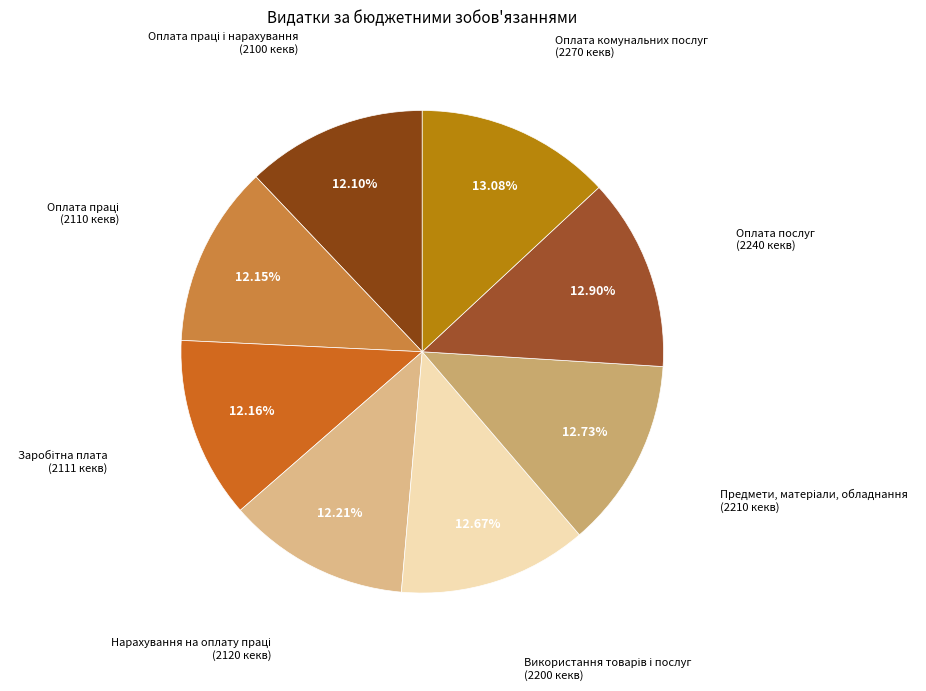

Which category has the biggest portion of the pie?

Оплата комунальних послуг